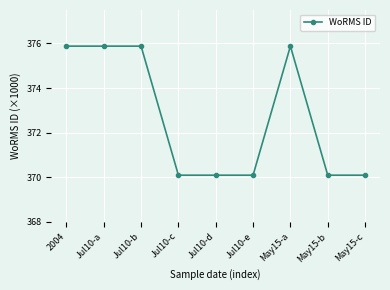

Is it true that the value at 2004 is 200988?

False